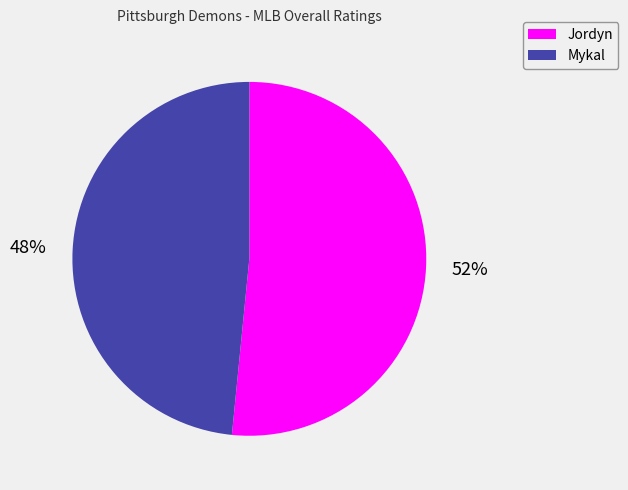

Which category has the biggest portion of the pie?

Jordyn